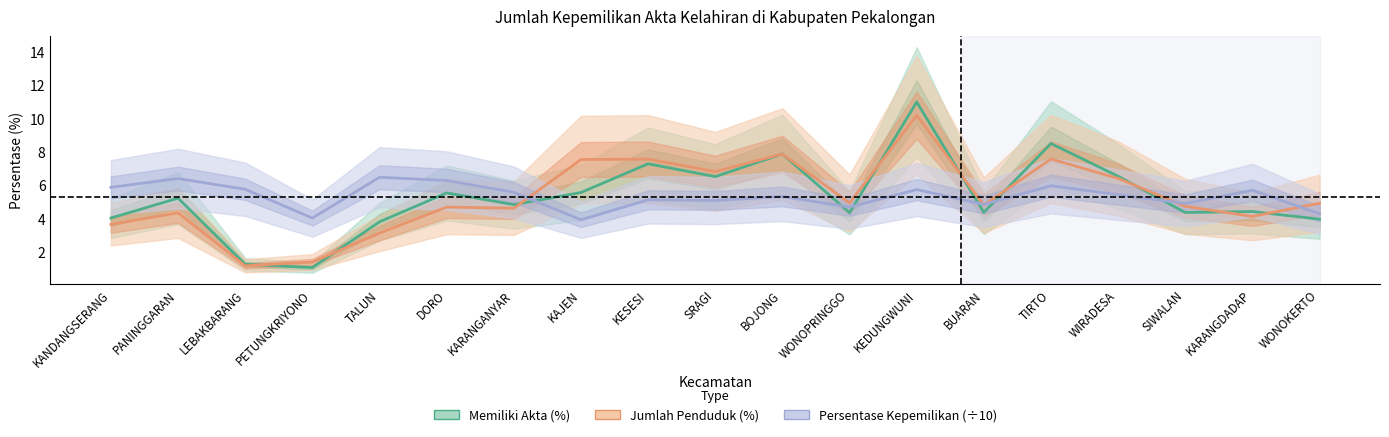

How many values in the Jumlah Penduduk (%) series are below 4?

4